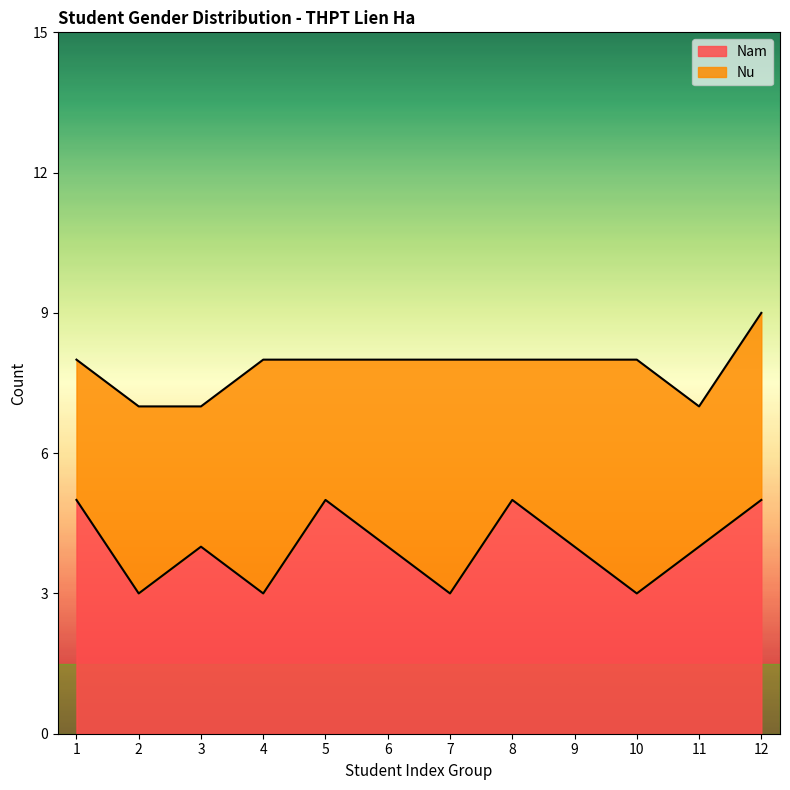

What is the change in value from 2 to 5?

+2